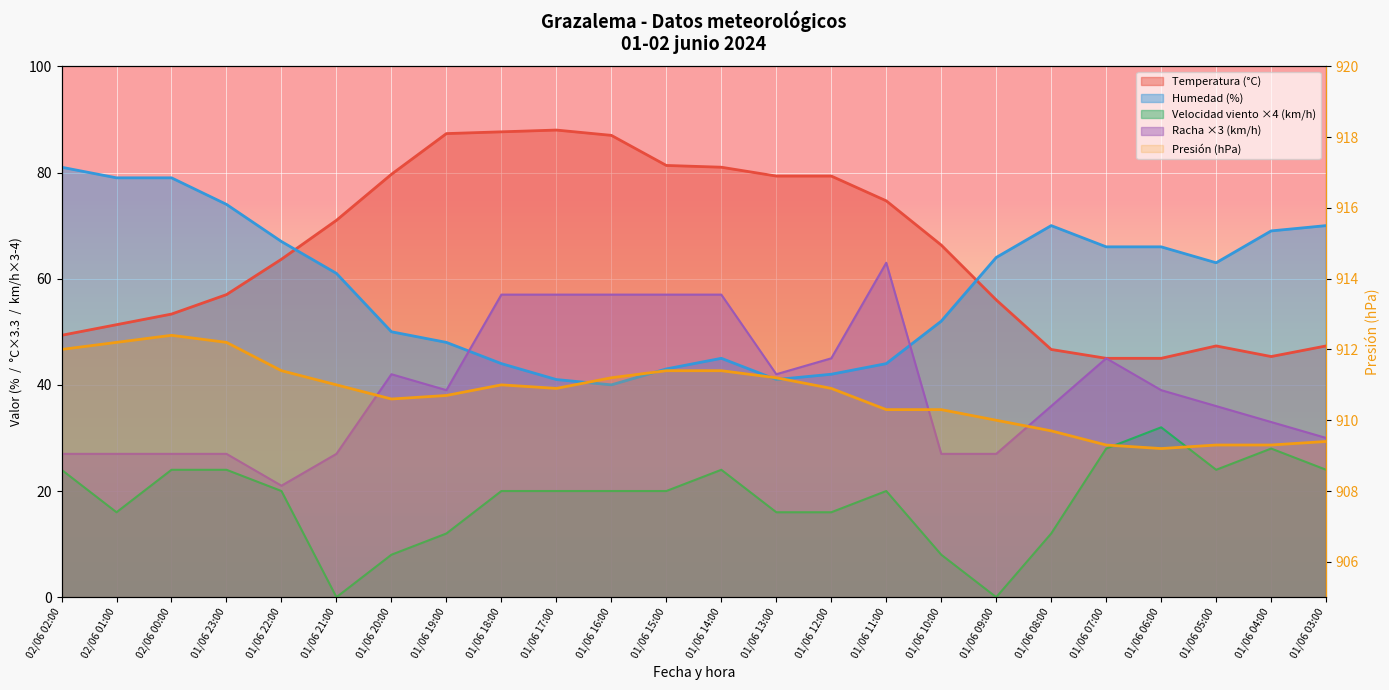

Rank the series at 01/06 08:00 from highest to lowest value.

Presión (hPa), Humedad (%), Temperatura (°C), Racha (km/h), Velocidad viento (km/h)